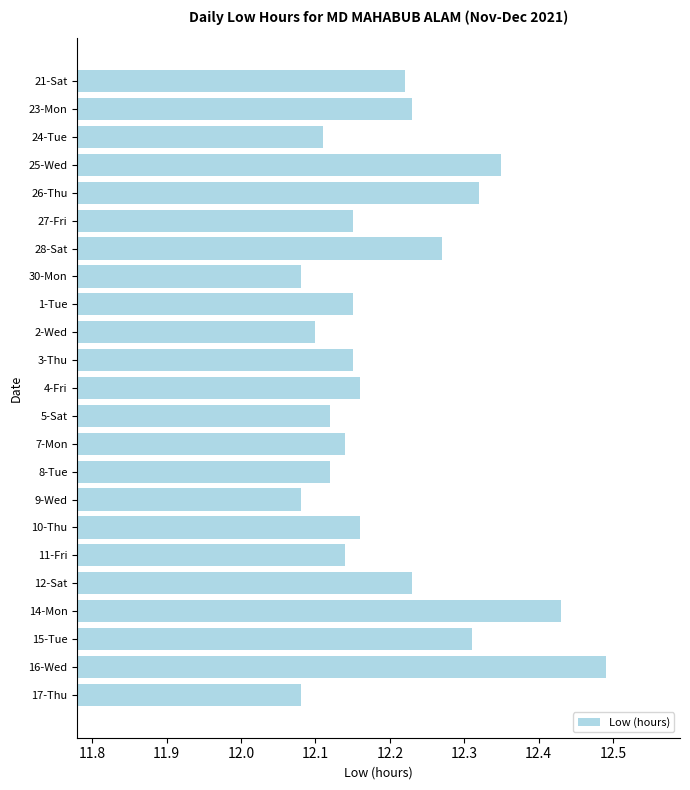

Which category has the highest value across all series?

16-Wed